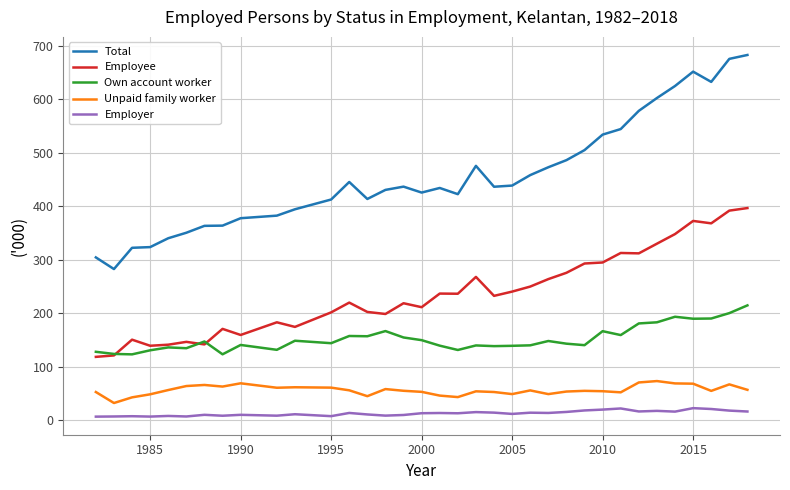

List the series in order of their peak value, highest first.

Total, Employee, Own account worker, Unpaid family worker, Employer